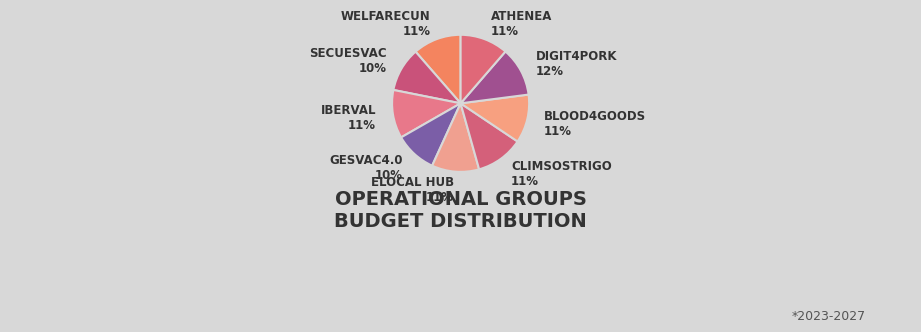

Count the number of slices in the pie.

9